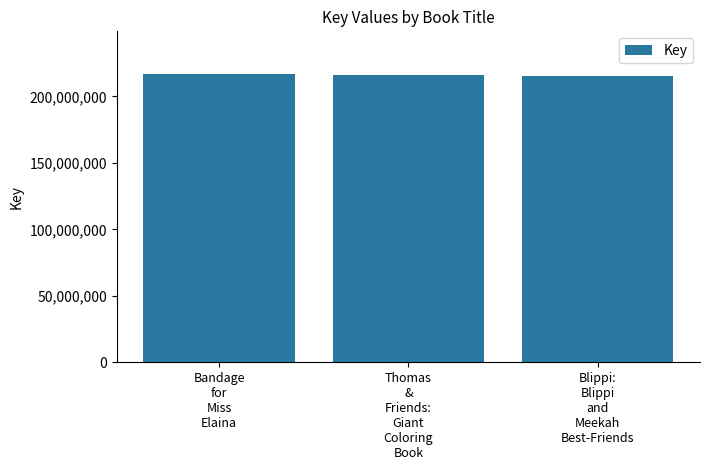

What is the minimum value shown in the chart?

215335781